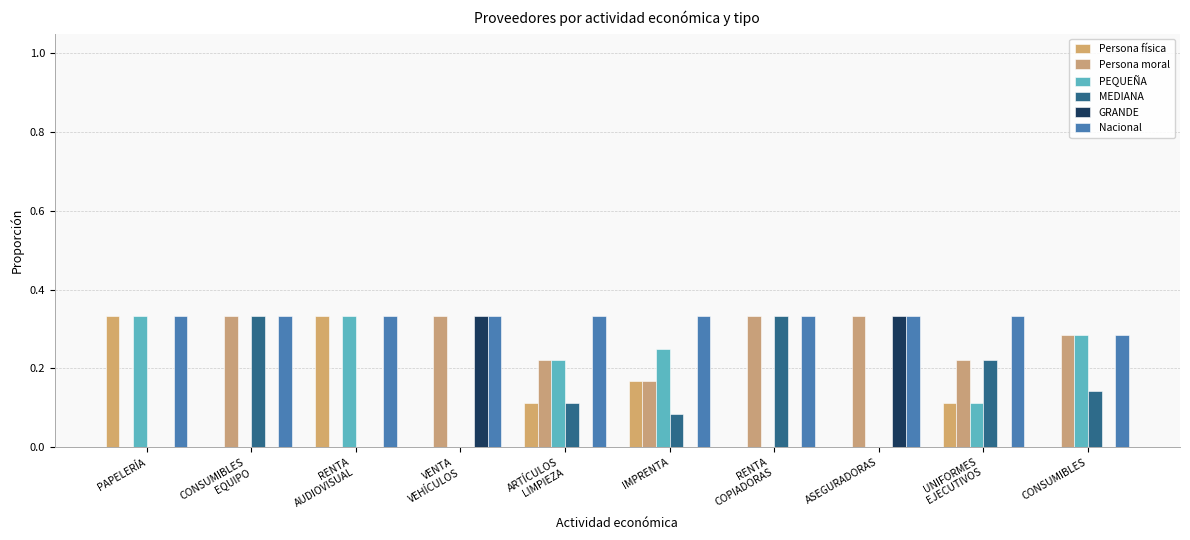

How many categories are shown in the chart?

10